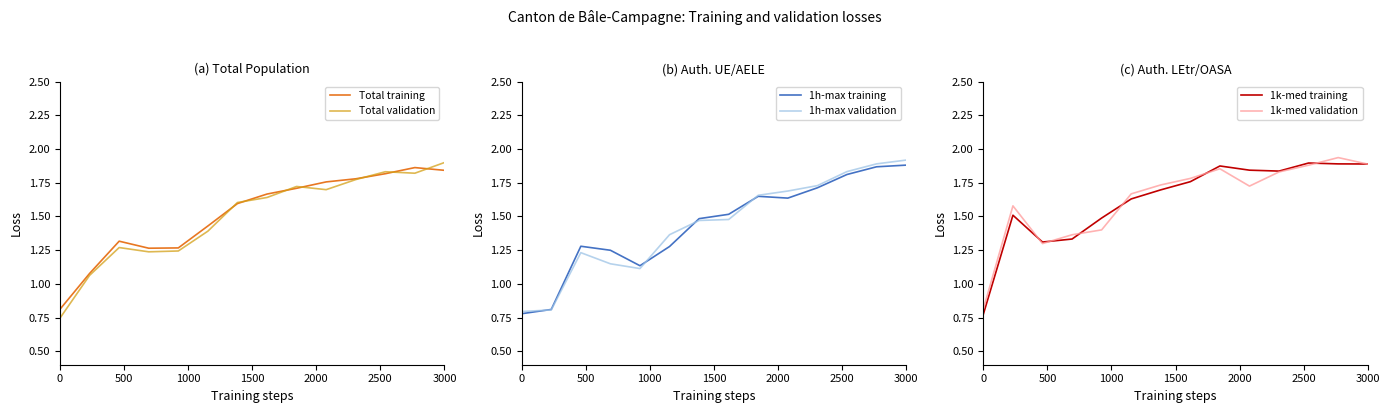

What are all the series names shown in the legend?

Total training, Total validation, 1h-max training, 1h-max validation, 1k-med training, 1k-med validation